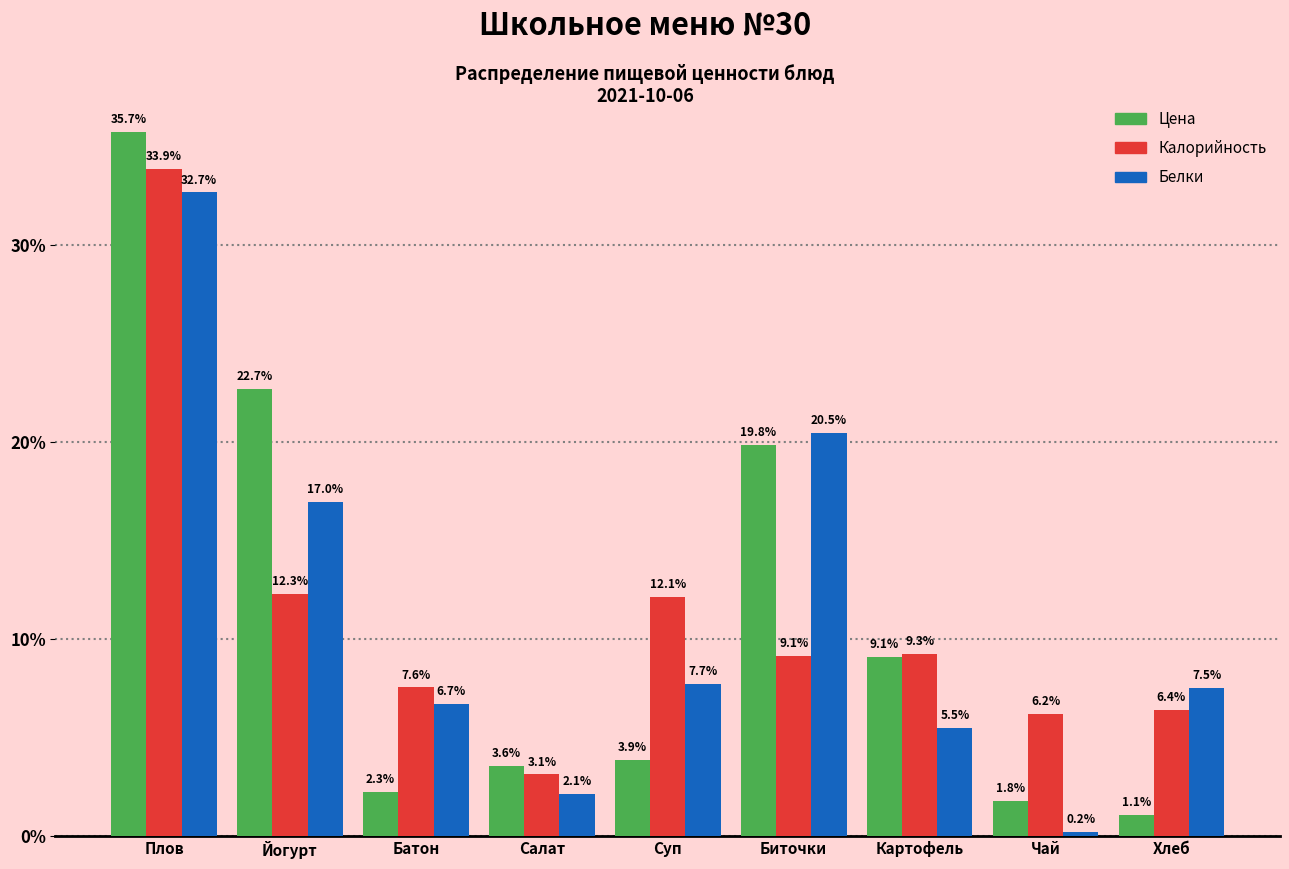

Reading left to right, transcribe all the data shown in this chart.

Цена: Плов=35.7	Йогурт=22.7	Батон=2.3	Салат=3.6	Суп=3.9	Биточки=19.8	Картофель=9.1	Чай=1.8	Хлеб=1.1
Калорийность: Плов=33.9	Йогурт=12.3	Батон=7.6	Салат=3.1	Суп=12.1	Биточки=9.1	Картофель=9.3	Чай=6.2	Хлеб=6.4
Белки: Плов=32.7	Йогурт=17.0	Батон=6.7	Салат=2.1	Суп=7.7	Биточки=20.5	Картофель=5.5	Чай=0.2	Хлеб=7.5